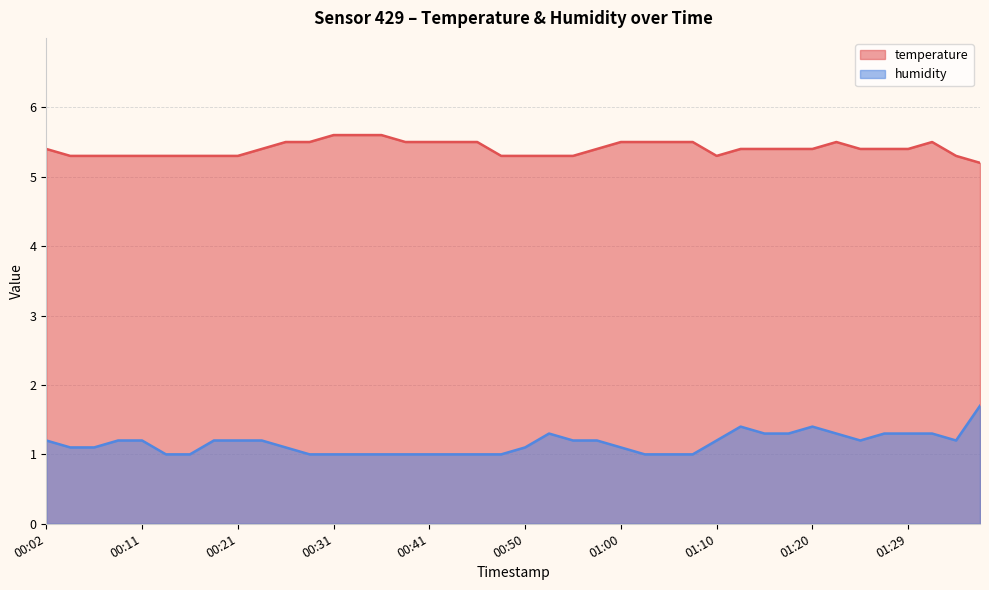

What is the total value across all series at 01:17?

6.7